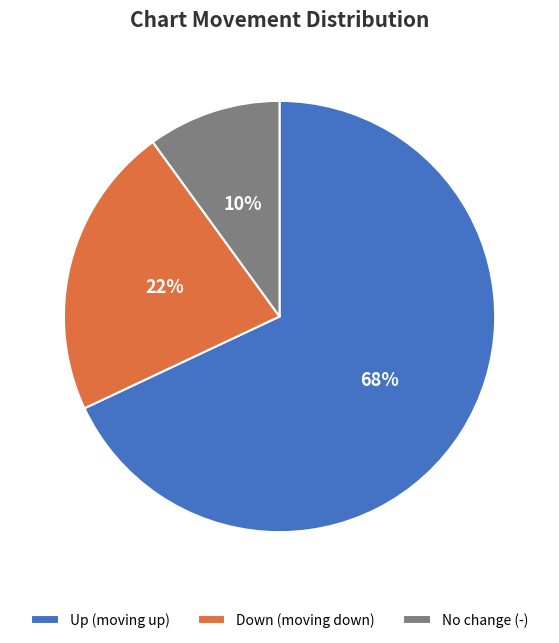

Which category has the smallest portion of the pie?

No change (-)